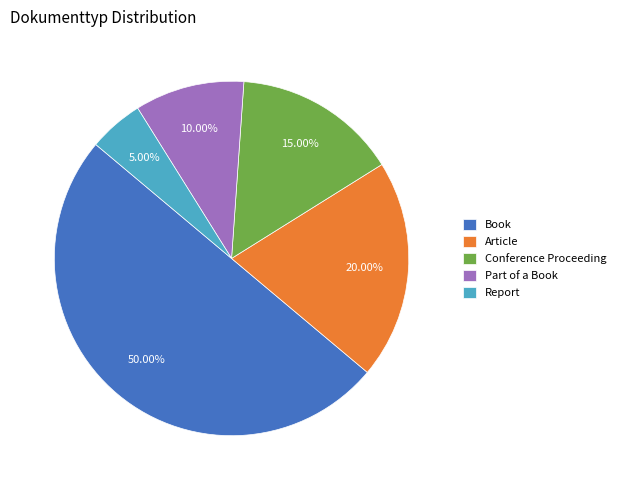

How many segments does this pie chart have?

5